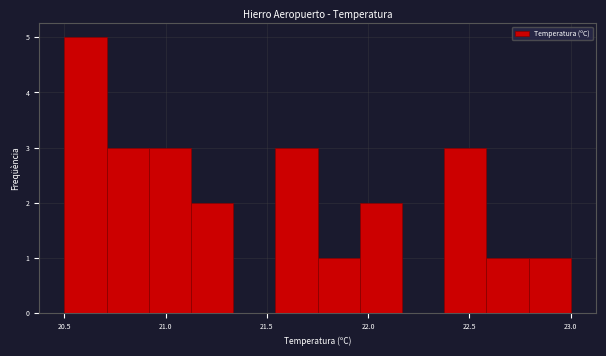

Reading left to right, transcribe this chart: for each bar, give the range it covers on the x-axis and its height. Neither the bar edges nor the heights are printed on the chart, so give them approximately, as read against the axes.

20.50 to 20.70: 5
20.70 to 20.90: 3
20.90 to 21.15: 3
21.15 to 21.35: 2
21.35 to 21.55: 0
21.55 to 21.75: 3
21.75 to 21.95: 1
21.95 to 22.15: 2
22.15 to 22.40: 0
22.40 to 22.60: 3
22.60 to 22.80: 1
22.80 to 23.00: 1